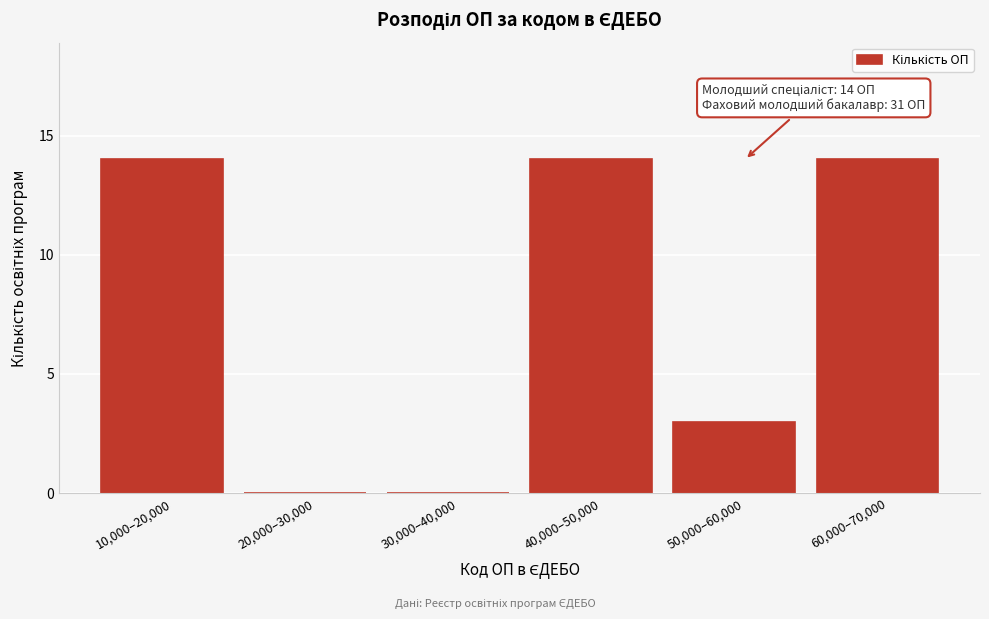

Reading left to right, what are all the values shown in this chart?

10,000–20,000=14	20,000–30,000=0	30,000–40,000=0	40,000–50,000=14	50,000–60,000=3	60,000–70,000=14